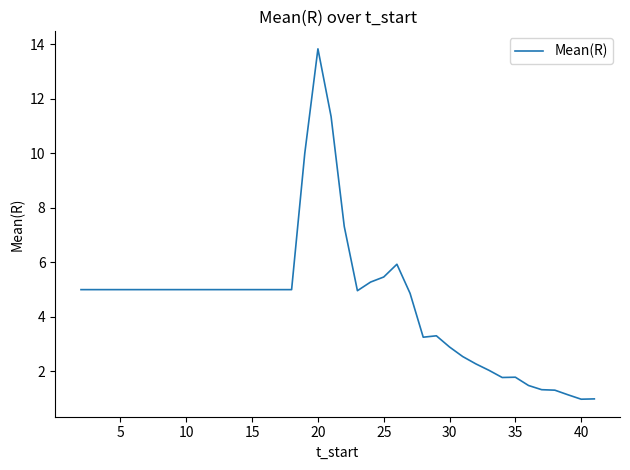

What is the smallest value displayed?

1.0